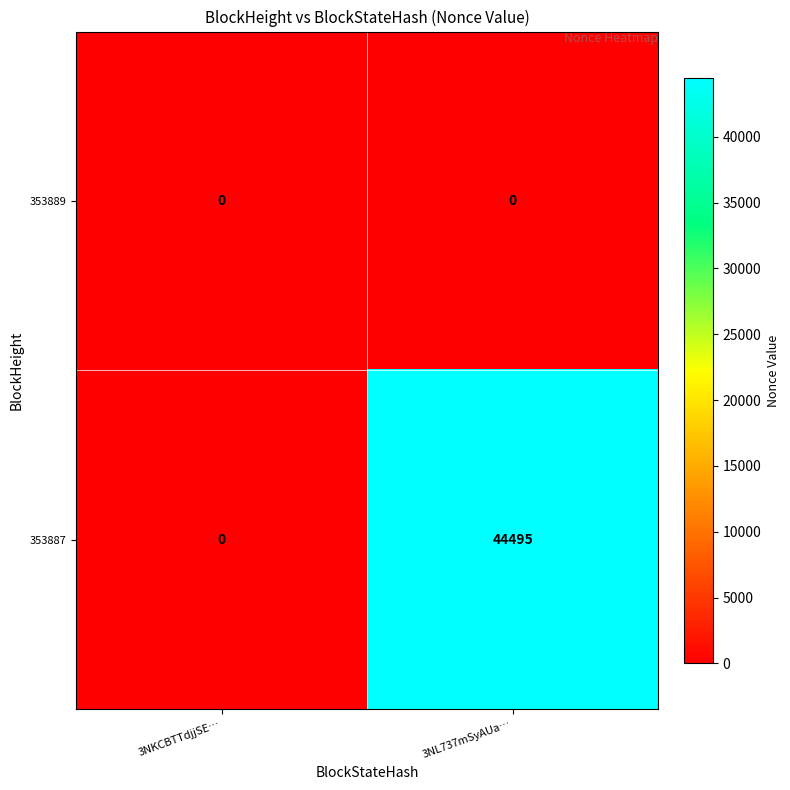

Which series changed the most between 3NKCBTTdjjSE… and 3NL737mSyAUa…?

353887